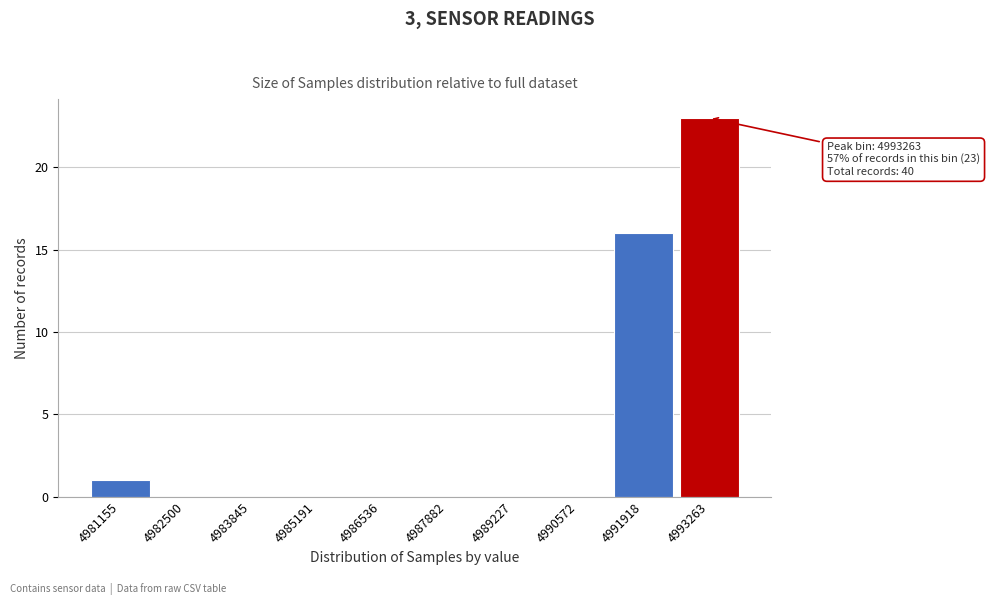

Reading right to left, transcribe all the data shown in this chart.

4993263=23	4991918=16	4990572=0	4989227=0	4987882=0	4986536=0	4985191=0	4983845=0	4982500=0	4981155=1